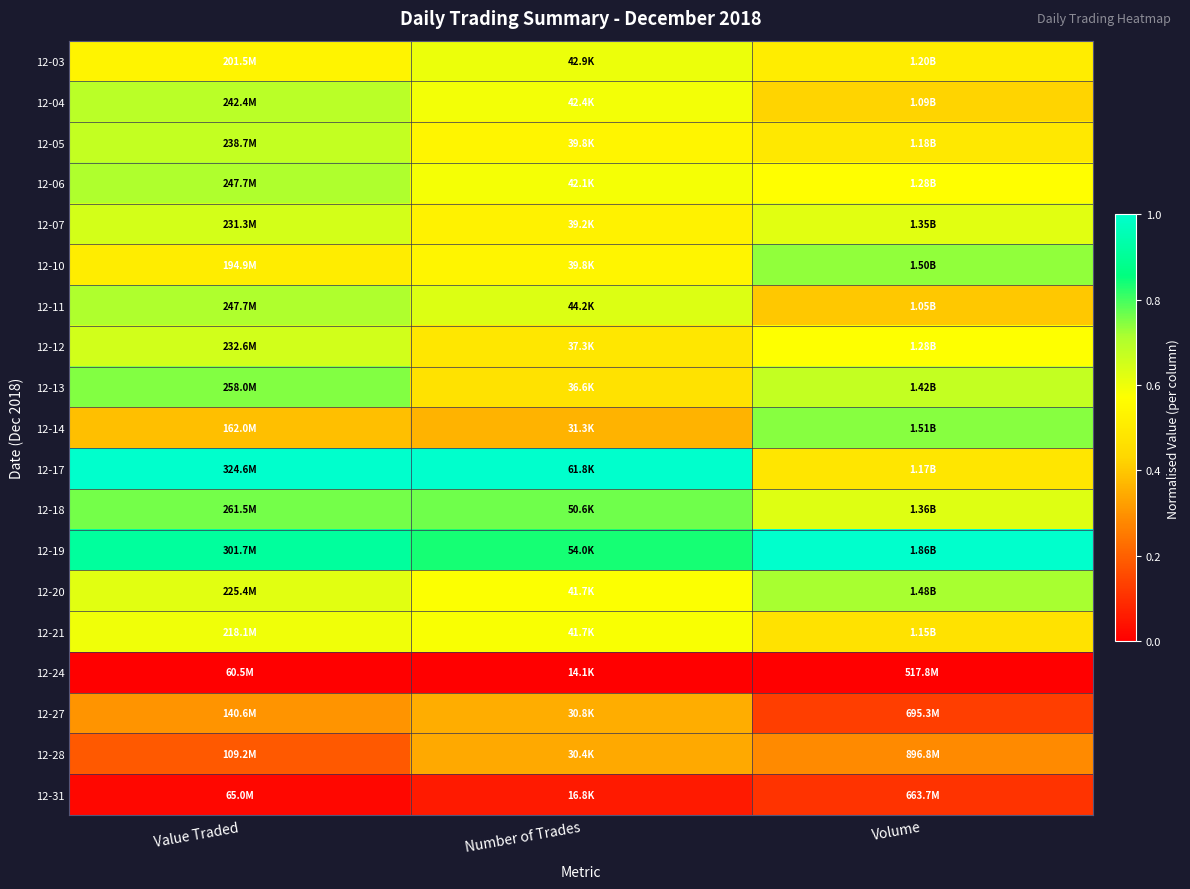

At how many categories does at least one series exceed 0?

3